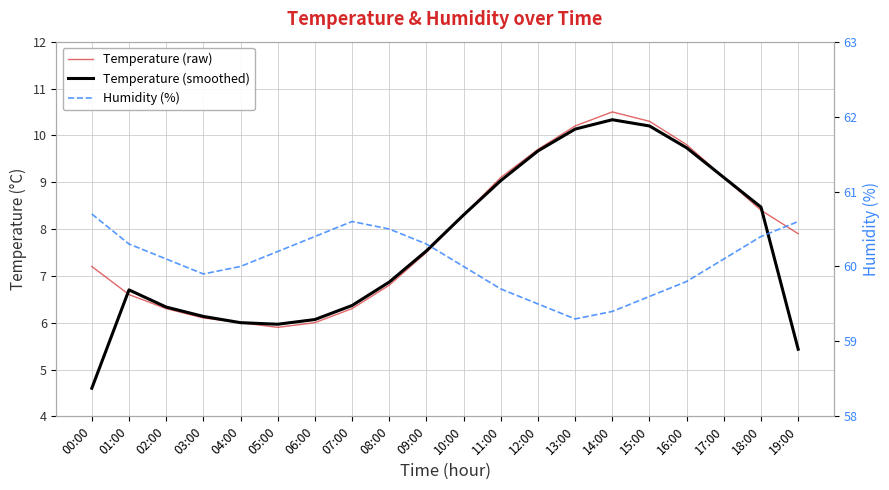

True or false: Temperature (raw) has a value of 9.1 at 17:00.

True